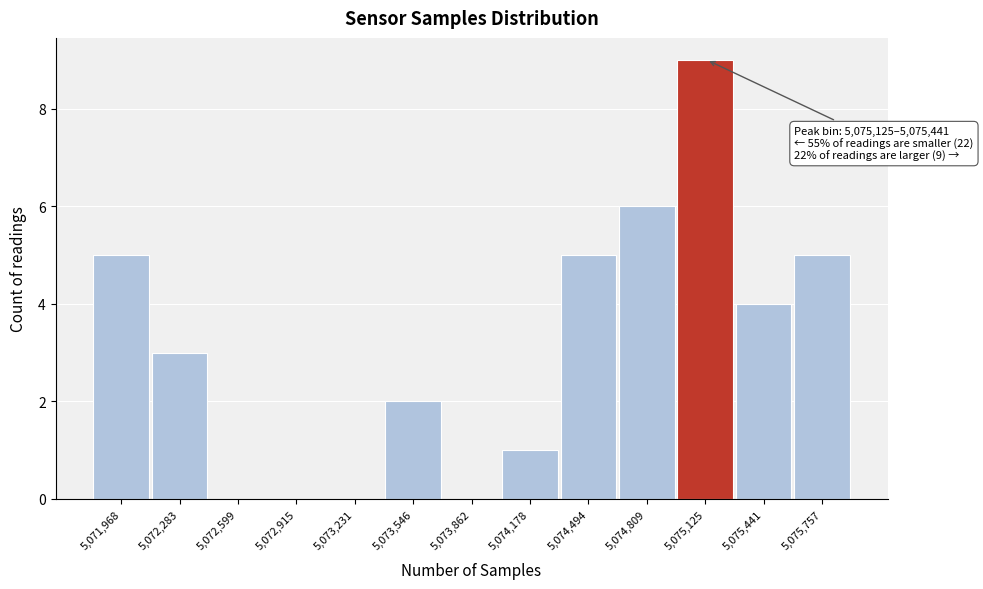

Reading right to left, what are all the values shown in this chart?

5,075,757=5	5,075,441=4	5,075,125=9	5,074,809=6	5,074,494=5	5,074,178=1	5,073,862=0	5,073,546=2	5,073,231=0	5,072,915=0	5,072,599=0	5,072,283=3	5,071,968=5